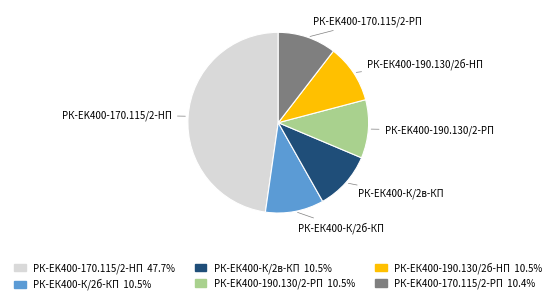

Does any single category account for the majority?

No